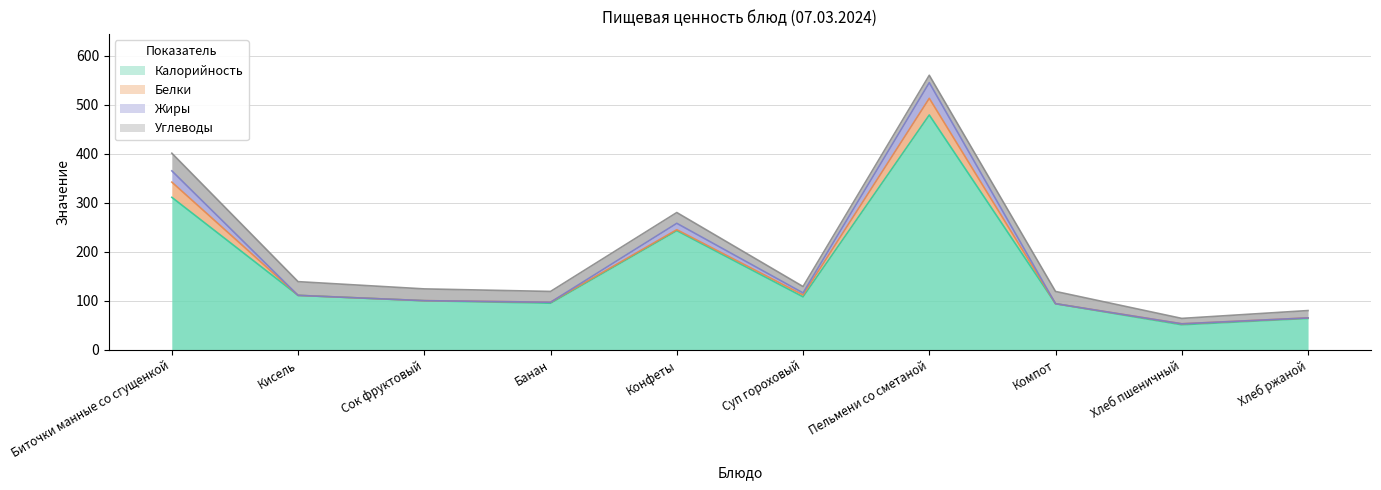

What is the label of the 10th point from the right?

Биточки манные со сгущенкой